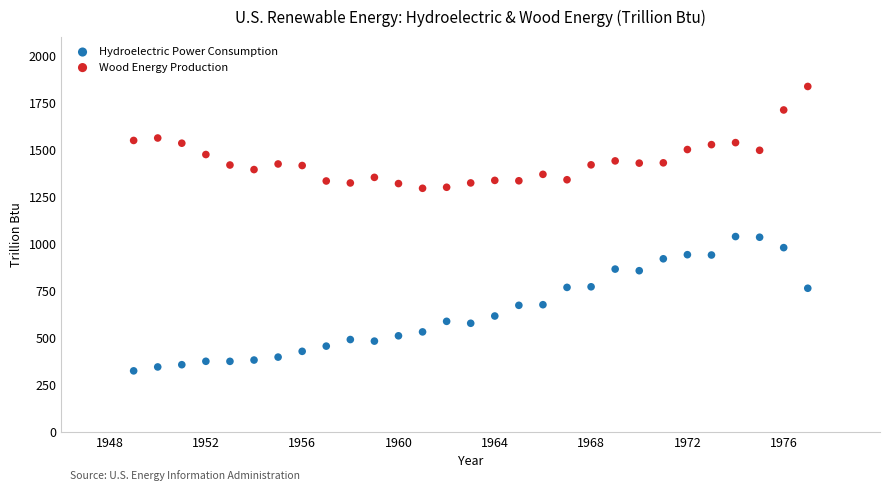

Which series contains the lowest Y value?

Hydroelectric Power Consumption